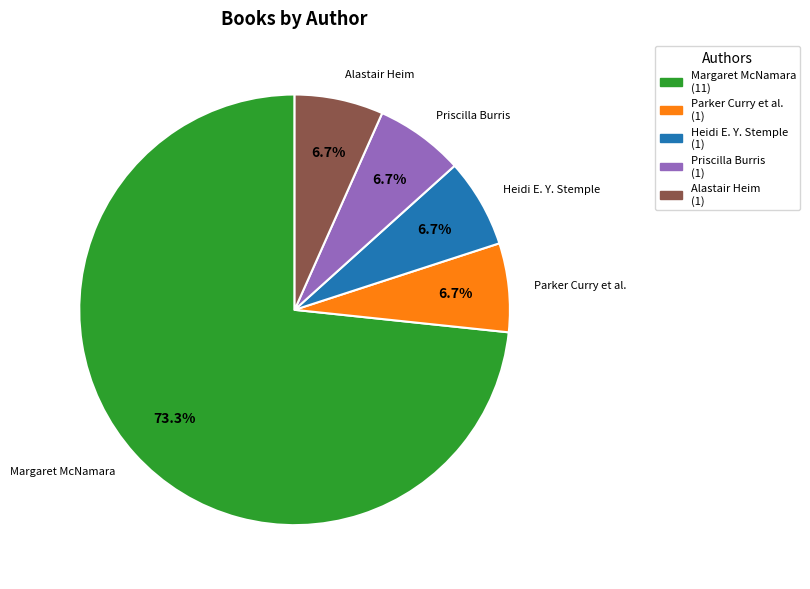

Does any single category account for the majority?

Yes